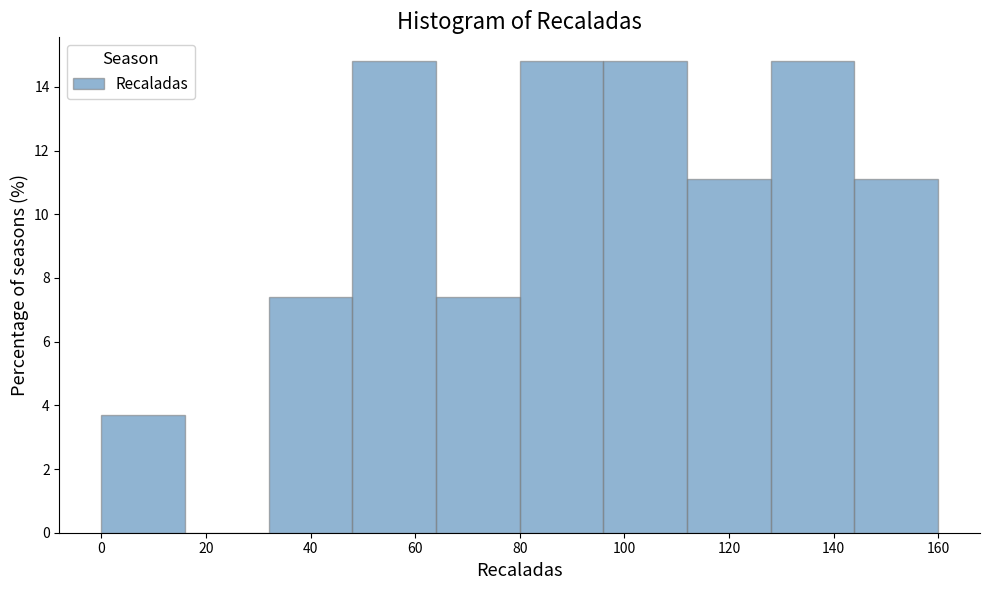

Reading left to right, list every bar in this chart as the range it spans on the x-axis followed by its height. The values are not printed on the chart, so give them approximately, as read against the axis.

0 to 16: 3.8
16 to 32: 0
32 to 48: 7.4
48 to 64: 14.8
64 to 80: 7.4
80 to 96: 14.8
96 to 112: 14.8
112 to 128: 11.2
128 to 144: 14.8
144 to 160: 11.2